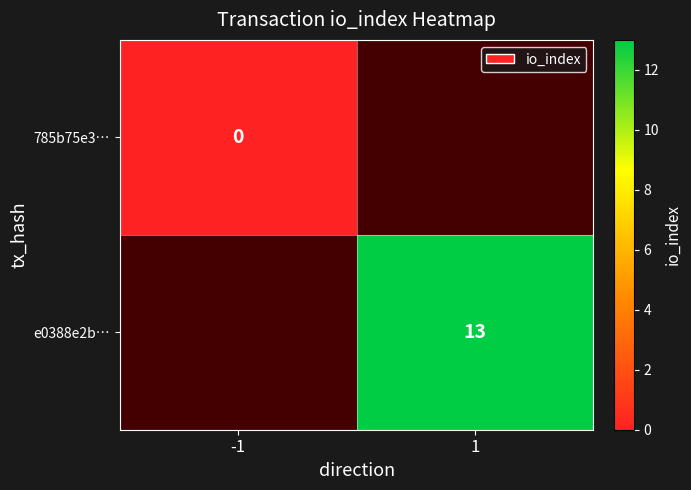

The value of e0388e2b… at 1 is 13. True or false?

True